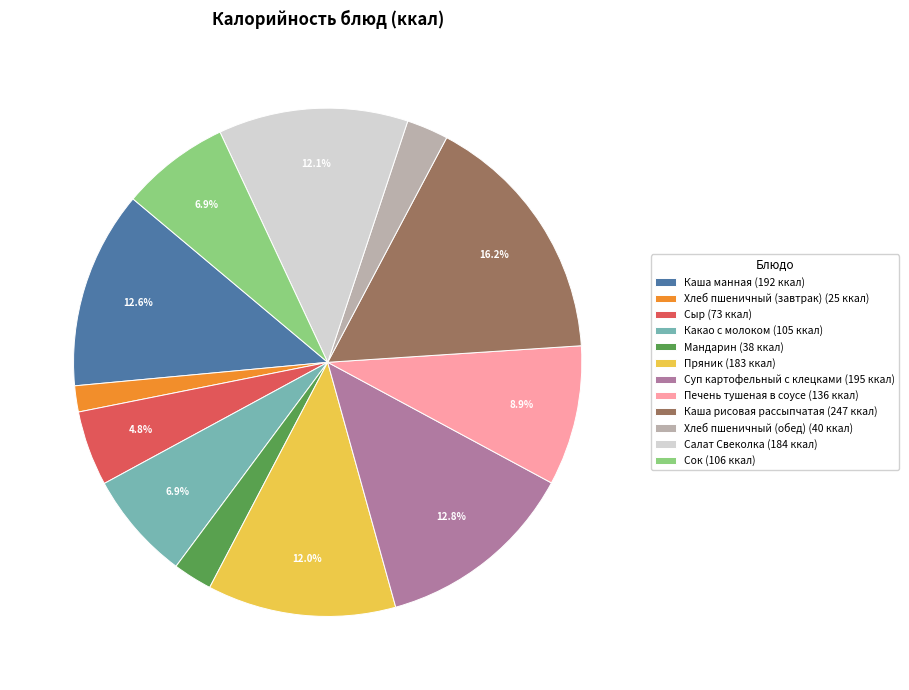

Is it true that Печень тушеная в соусе is 22% of the pie?

False